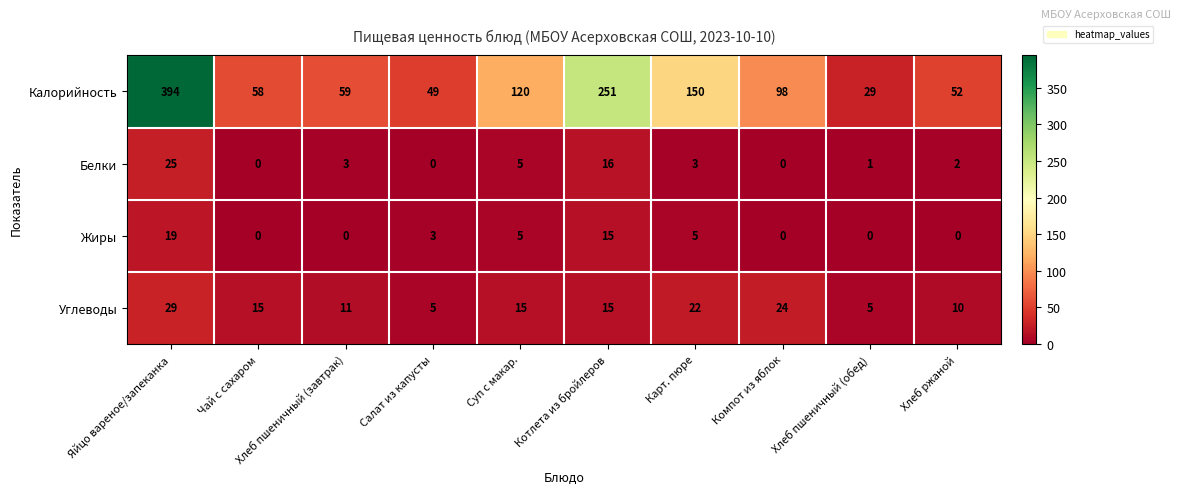

Read the Углеводы value at Хлеб пшеничный (обед).

5